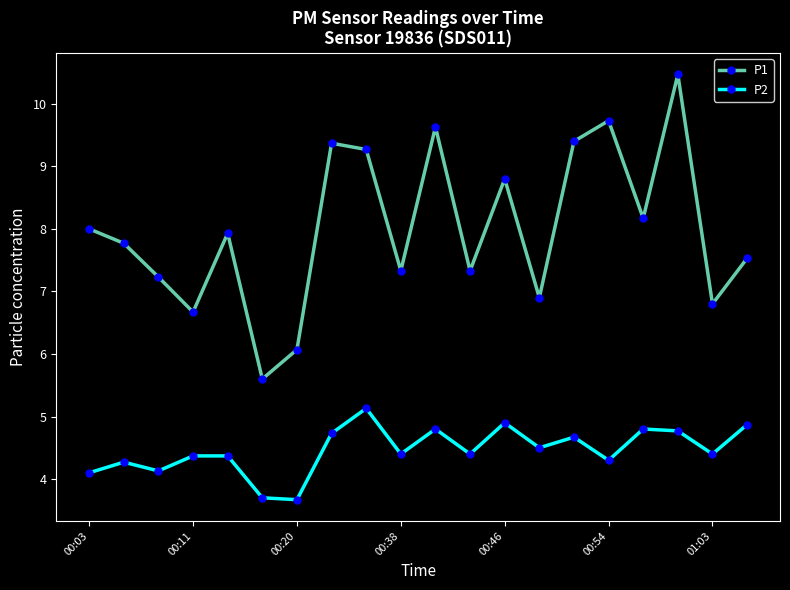

What is the average value of the P2 series?

4.5